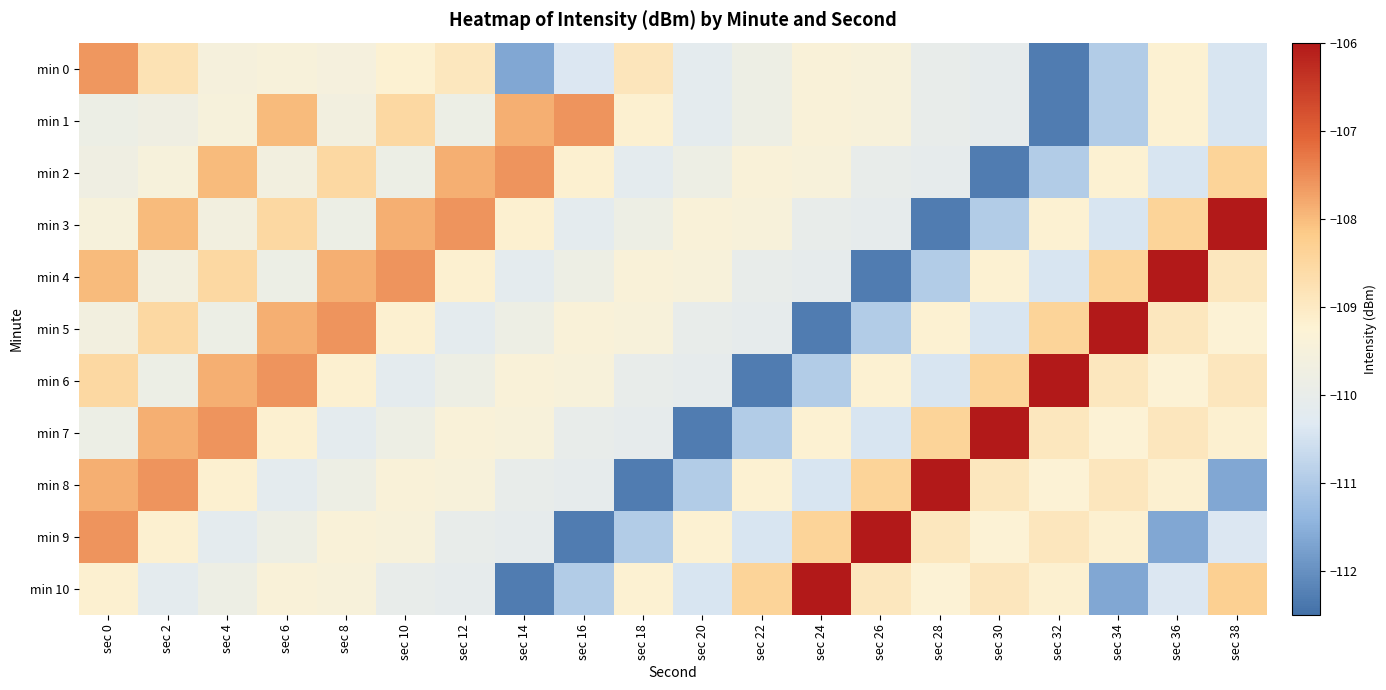

How many data points does each series have?

20